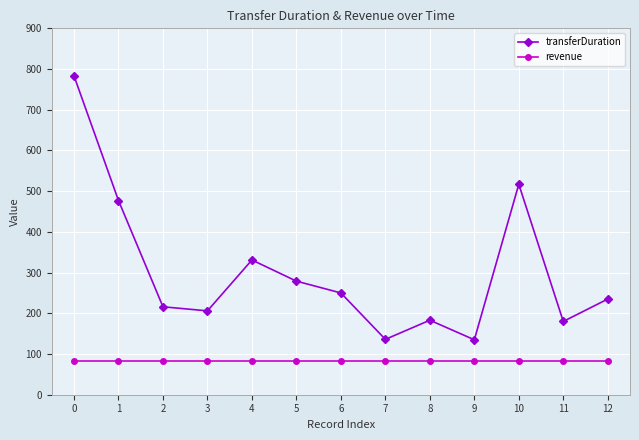

Rank the series at 1 from lowest to highest value.

revenue, transferDuration